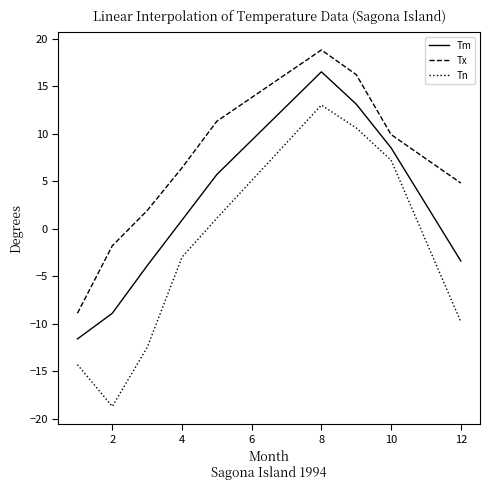

What are all the series names shown in the legend?

Tm, Tx, Tn